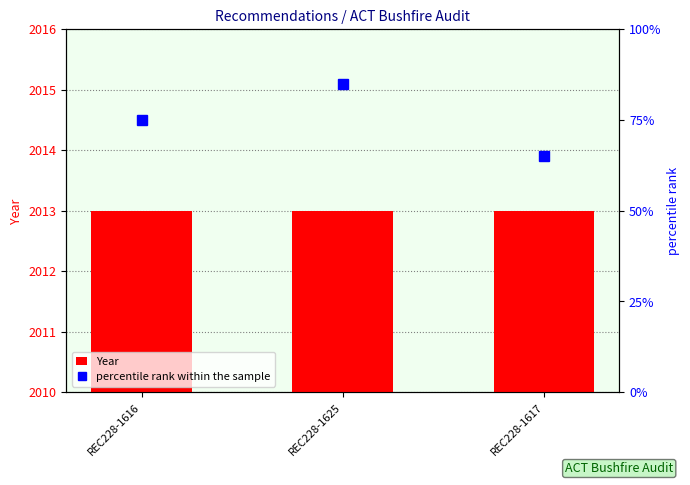

The value of Year at REC228-1616 is 2013. True or false?

True